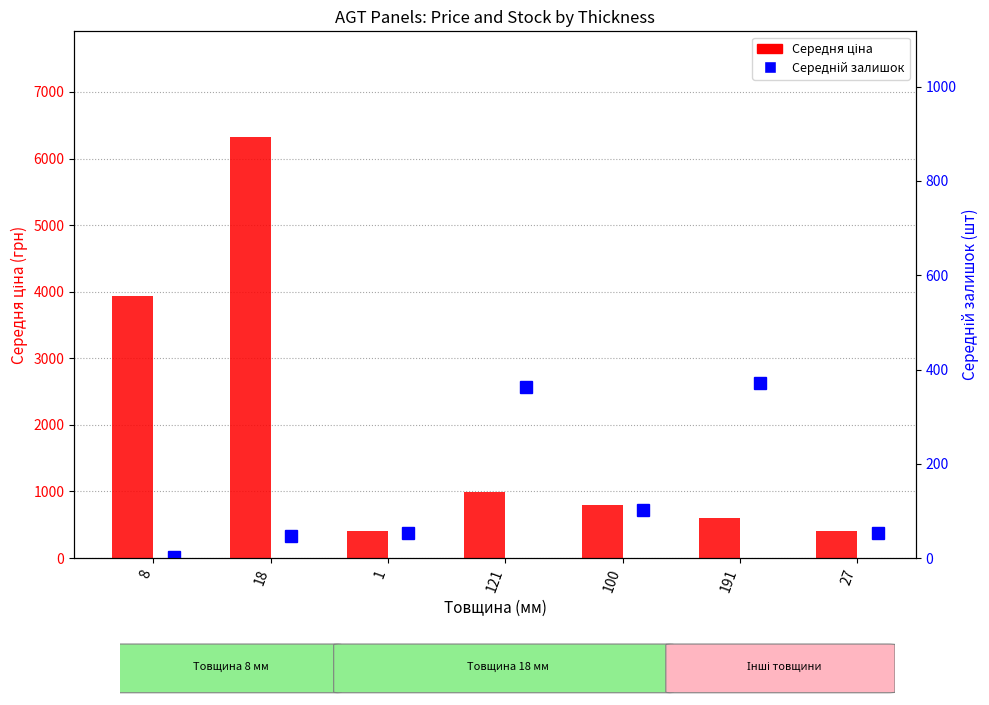

What is the approximate value of Середній залишок at 1?

52.5